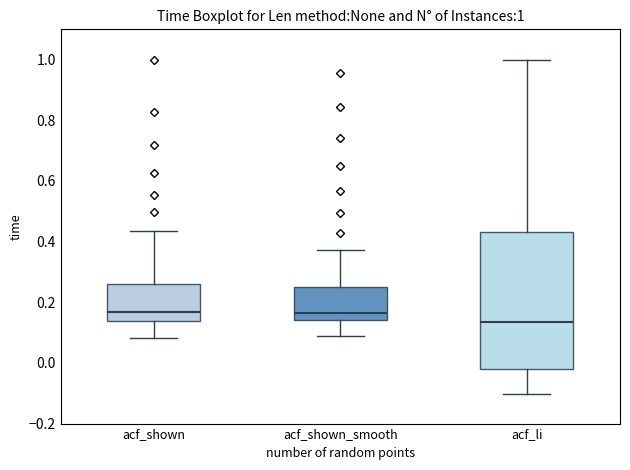

Comparing the boxes themselves (not the whiskers), which one is the tallest?

acf_li